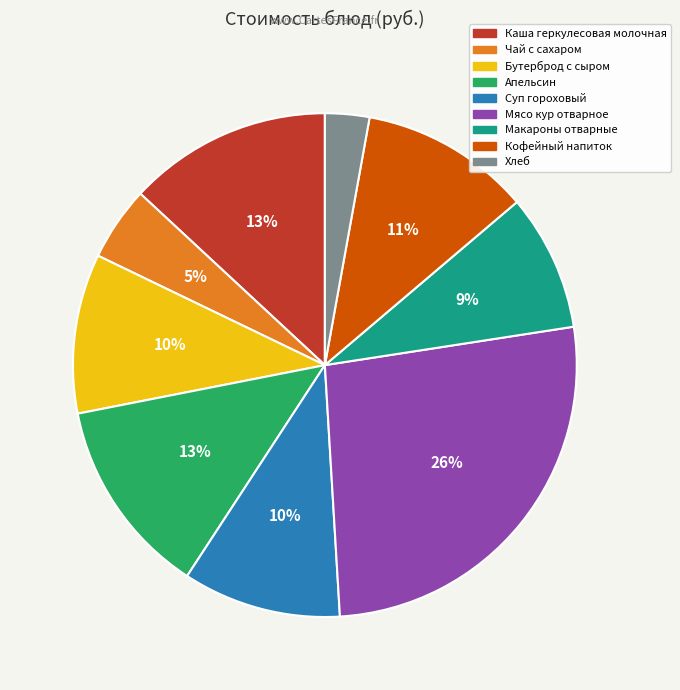

True or false: Хлеб accounts for 3% of the total.

True